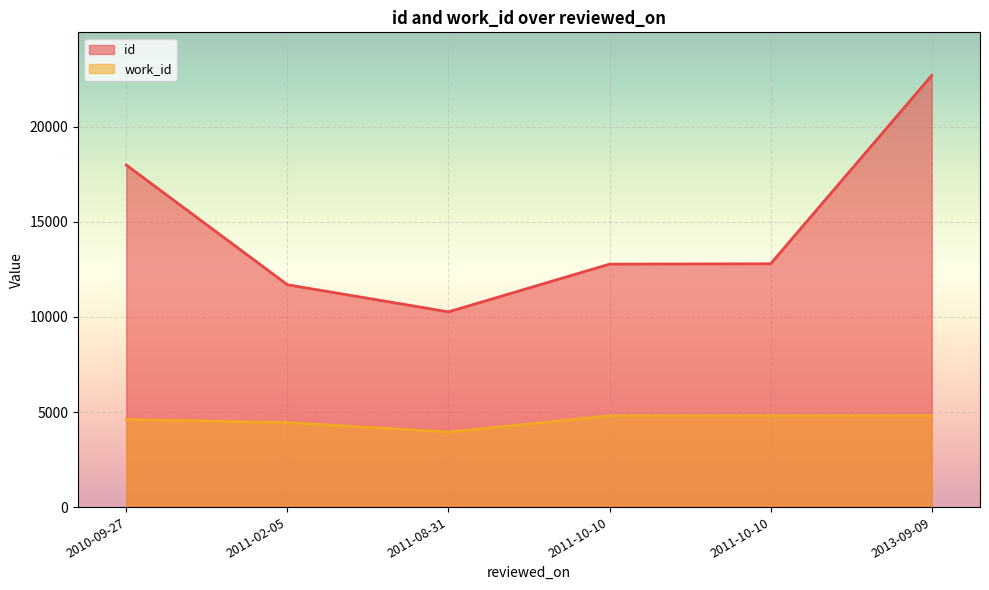

Which label corresponds to the smallest value in the chart?

2011-08-31